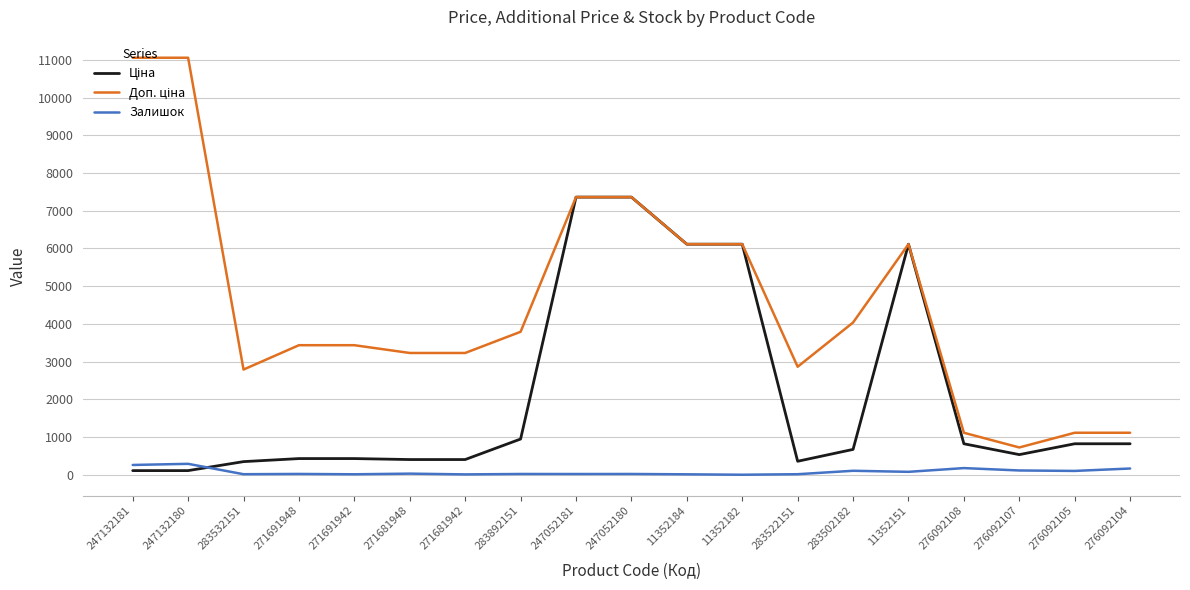

True or false: Залишок has a value of 22.0 at 271691948.

True